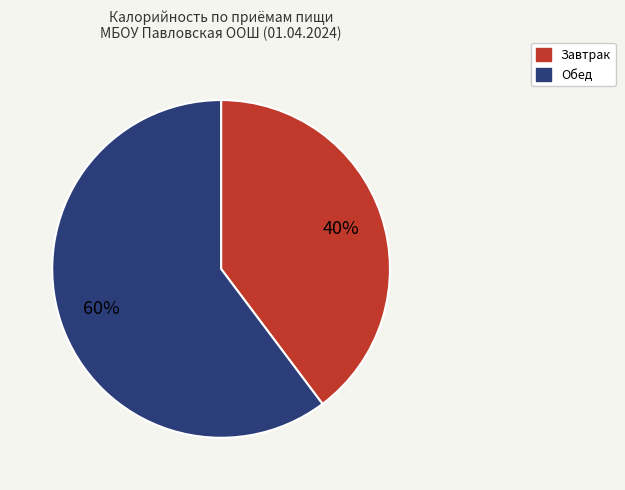

Is Обед the majority of the pie?

Yes